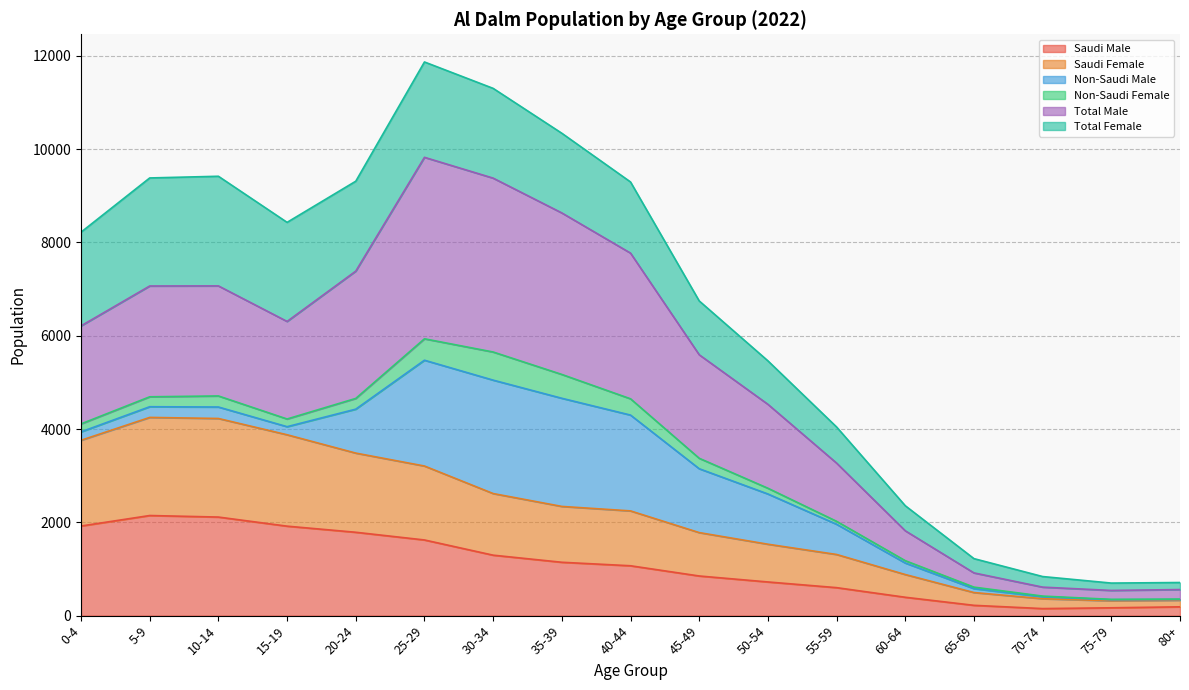

What is the maximum value for Saudi Male?

2146